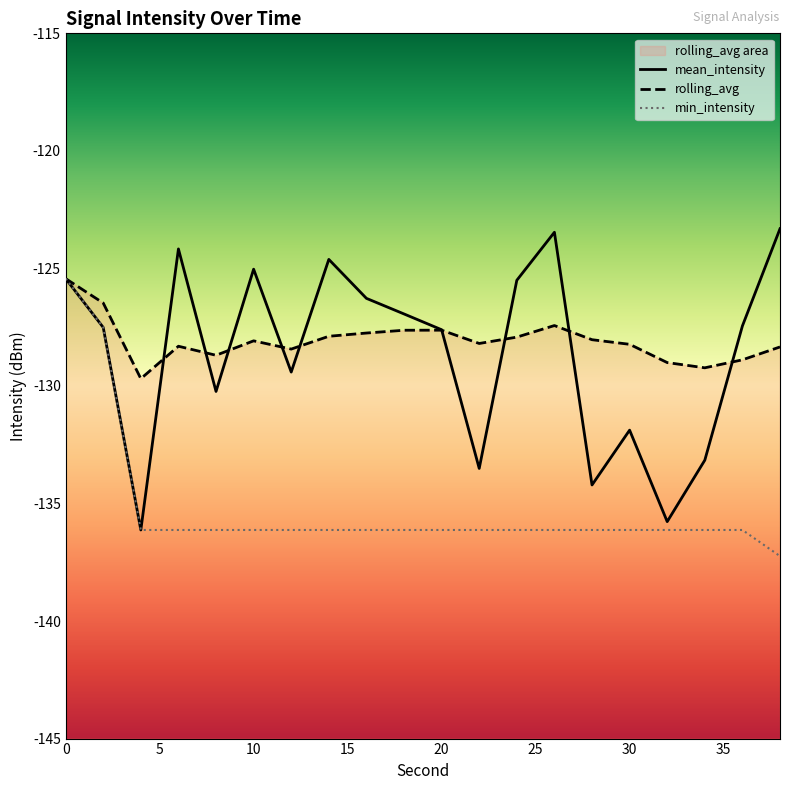

Does the chart display data point markers on the line(s)?

No